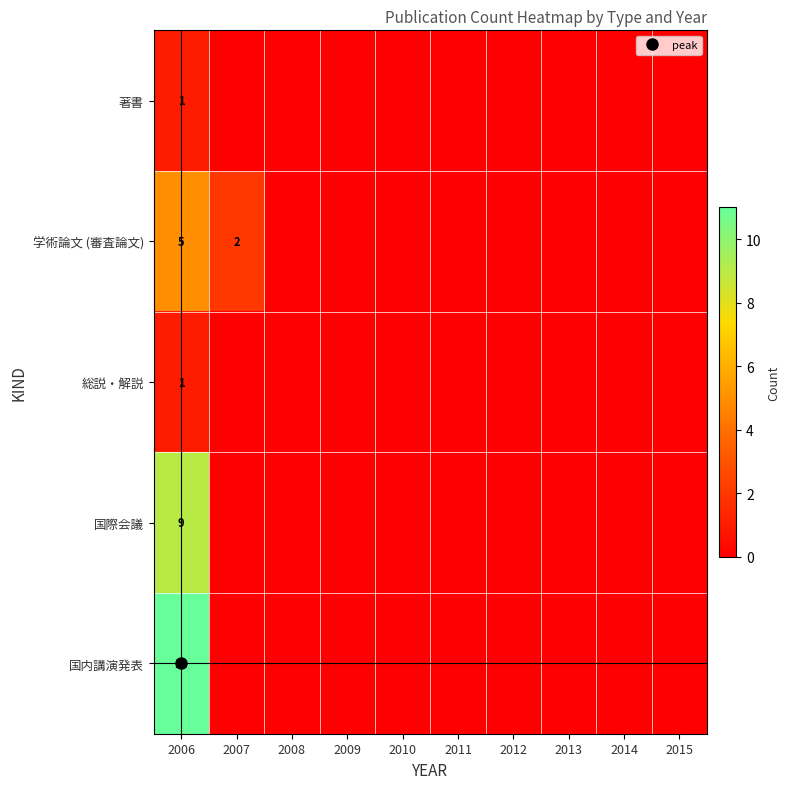

Which series has the largest total across all categories?

国内講演発表